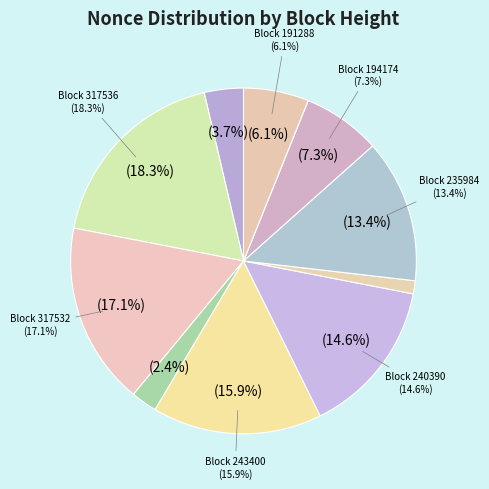

Approximately how many times larger is the value at 317532 compared to 317540?

4.7